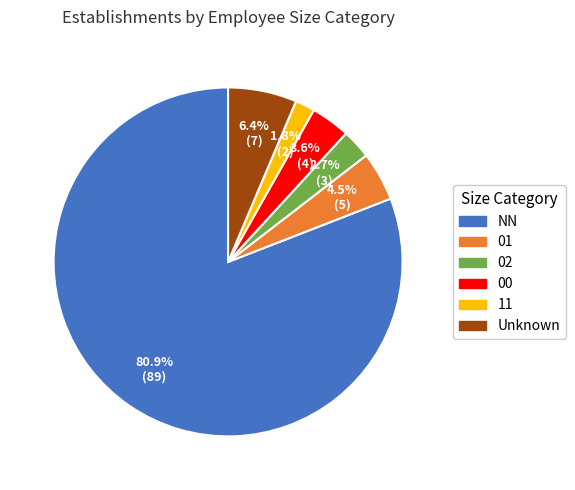

Which category has the biggest portion of the pie?

NN